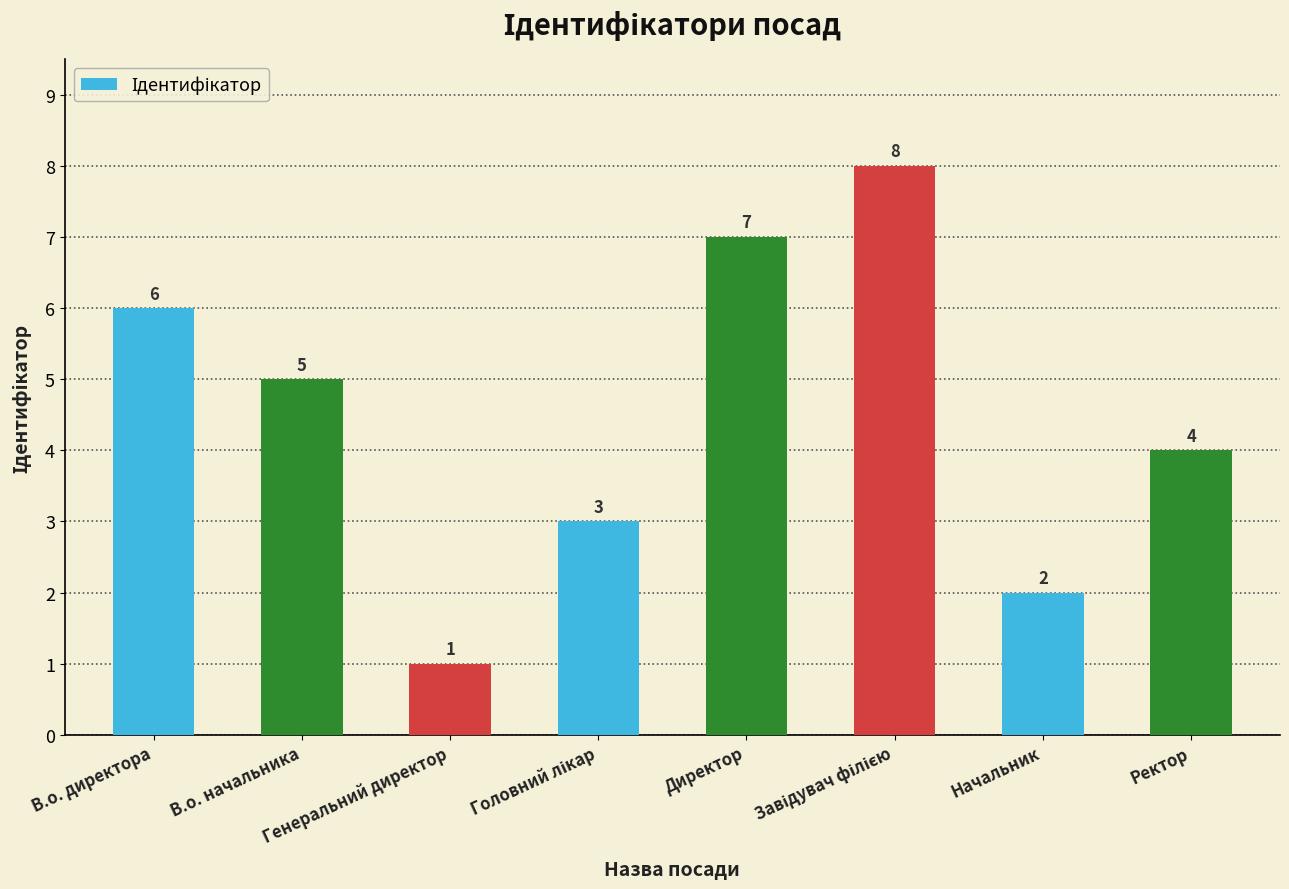

What is the value of the 7th bar from the left?

2